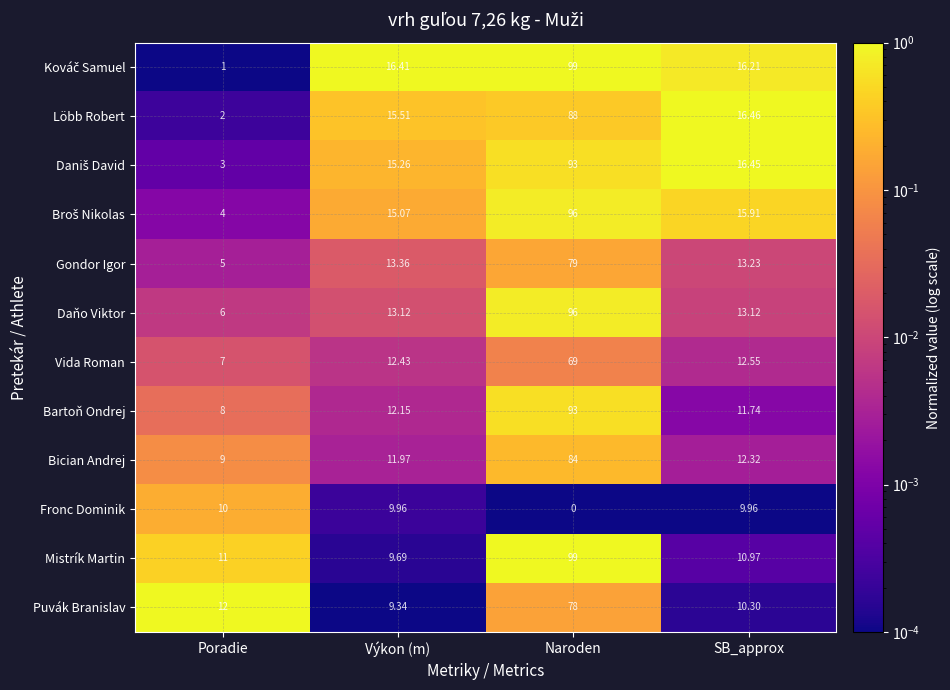

List the labels in order of Bartoň Ondrej value, smallest first.

Poradie, SB_approx, Výkon (m), Naroden